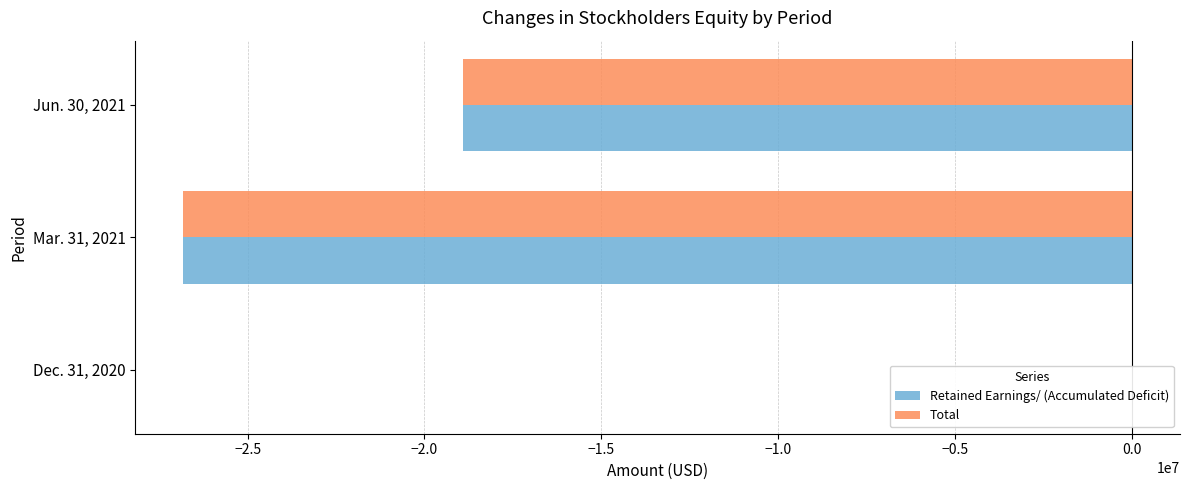

Rank the series by their maximum value, from highest to lowest.

Total, Retained Earnings/ (Accumulated Deficit)